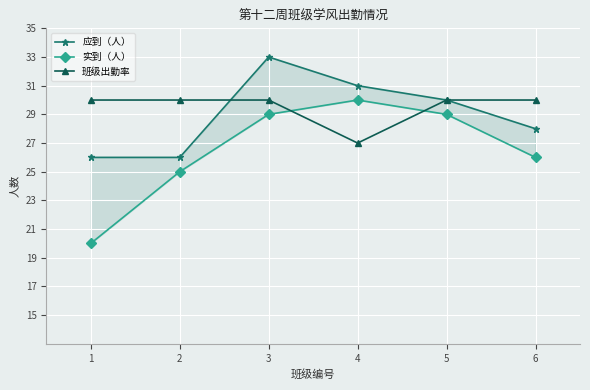

Reading left to right, list all the values displayed in this chart.

应到（人）: 1=26	2=26	3=33	4=31	5=30	6=28
实到（人）: 1=20	2=25	3=29	4=30	5=29	6=26
班级出勤率: 1=30	2=30	3=30	4=27	5=30	6=30